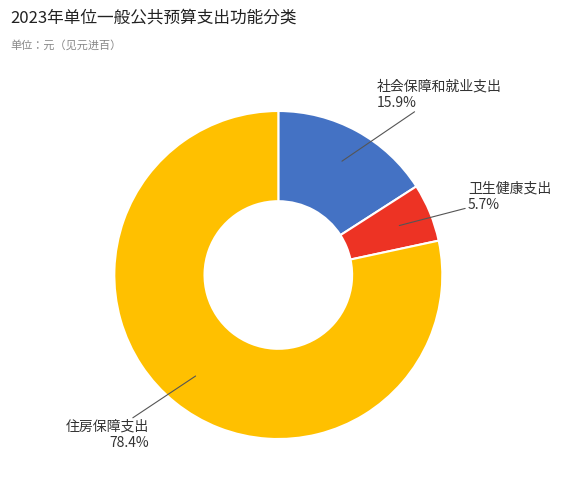

What percentage is the 住房保障支出 slice, to the nearest percent?

78%